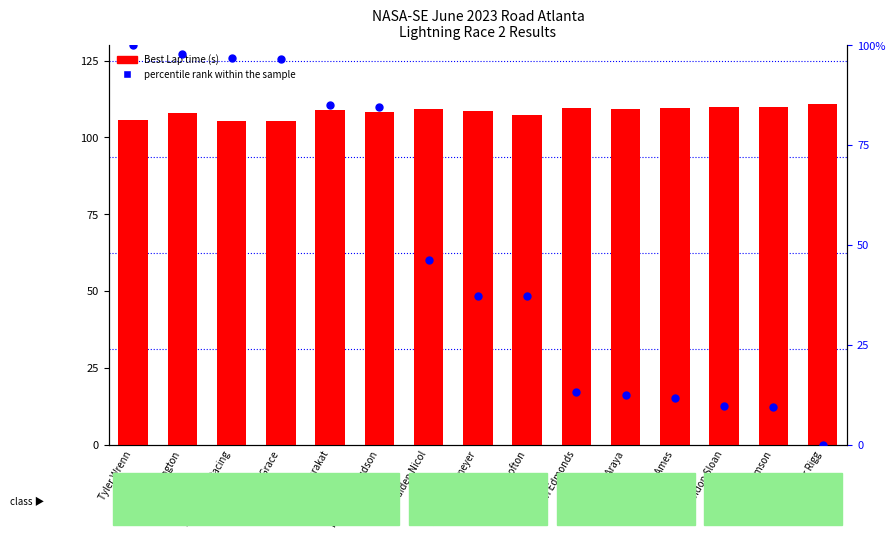

What are all the series names shown in the legend?

Best Lap time, percentile rank within the sample